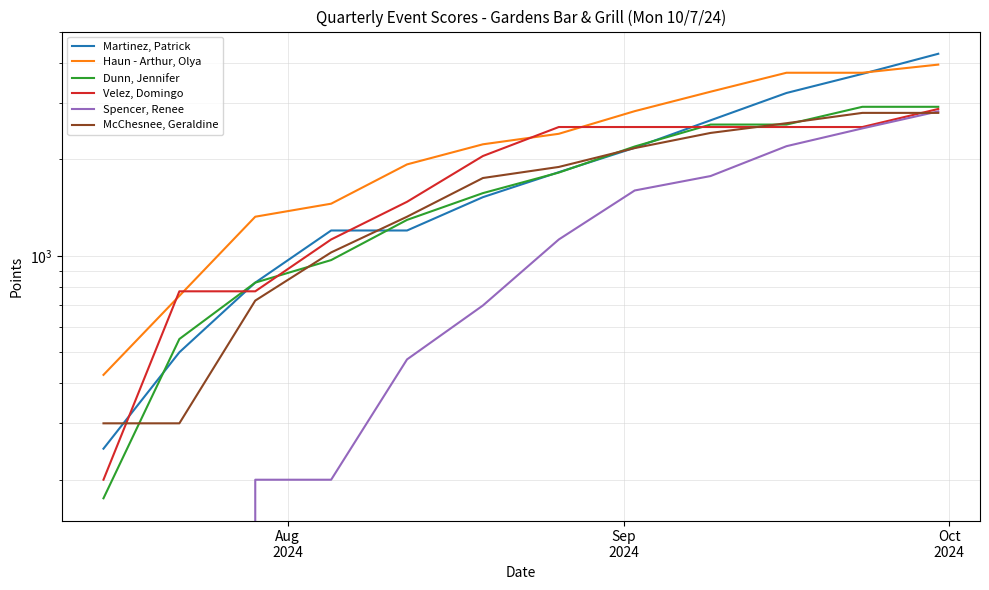

True or false: Dunn, Jennifer has a value of 1553 at 9.

False